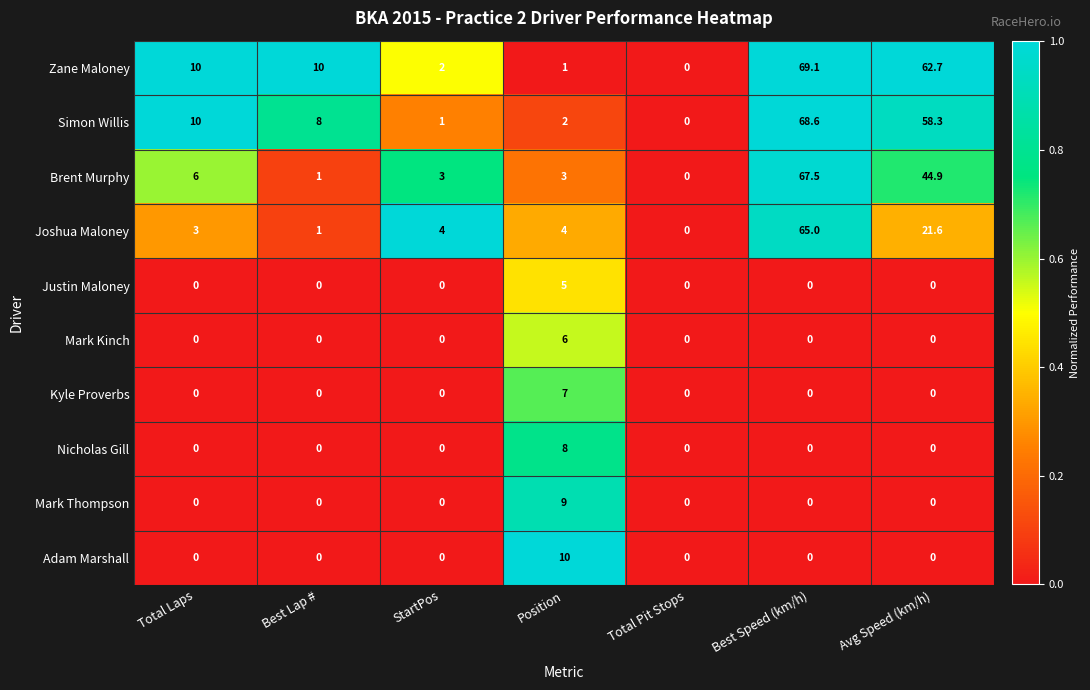

Rank the series by their maximum value, from highest to lowest.

Zane Maloney, Simon Willis, Brent Murphy, Joshua Maloney, Adam Marshall, Mark Thompson, Nicholas Gill, Kyle Proverbs, Mark Kinch, Justin Maloney